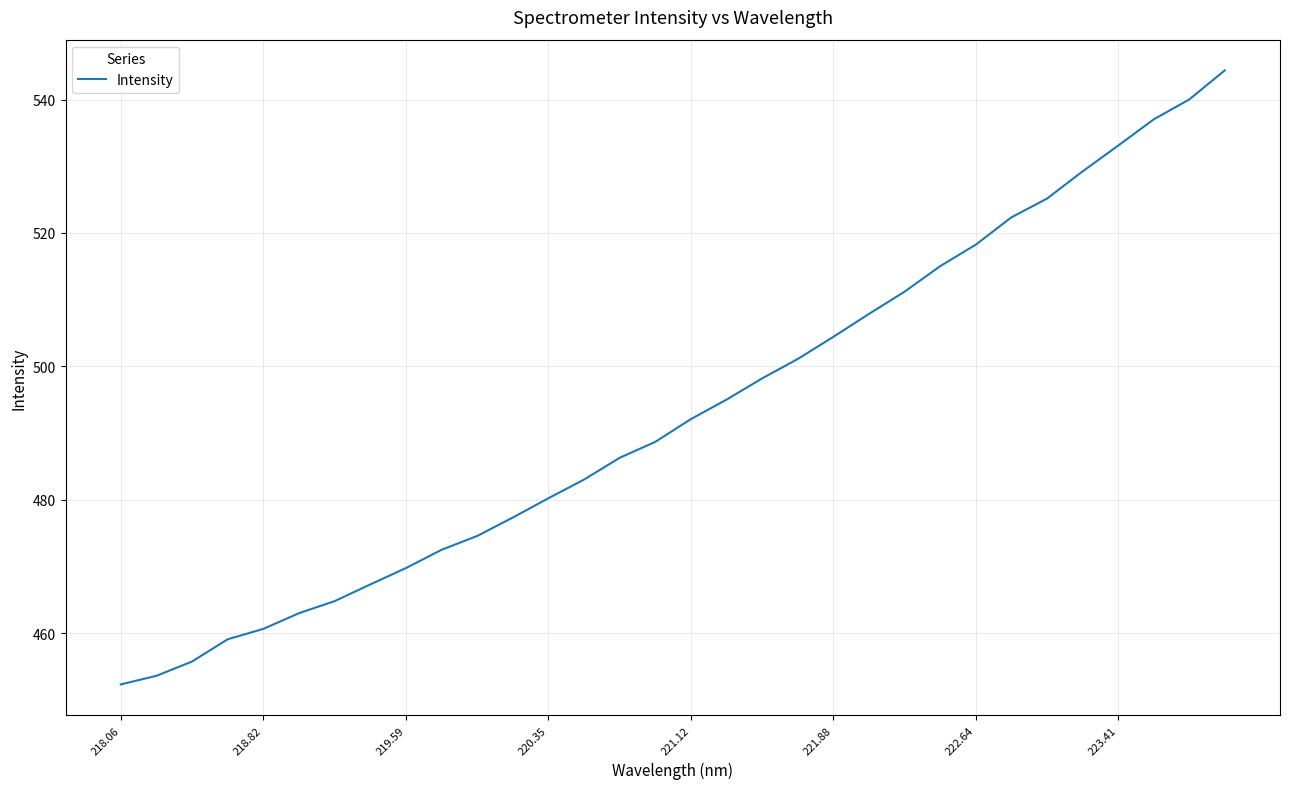

What is the difference between the second highest and second lowest values?

86.4